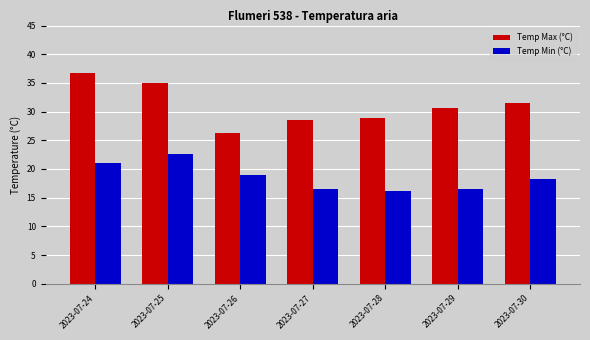

True or false: Temp Min (°C) has a value of 9.0 at 2023-07-26.

False